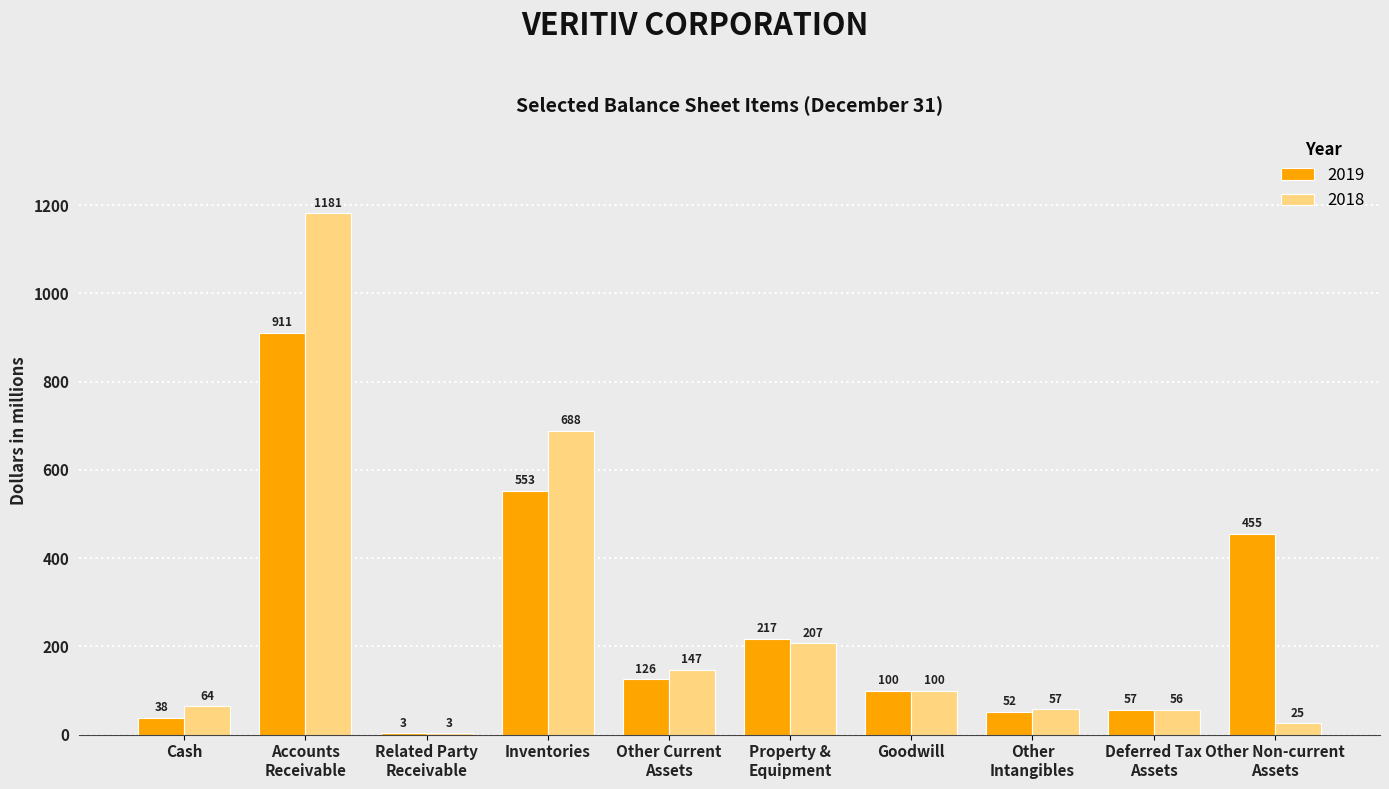

Does the chart contain stacked bars?

No